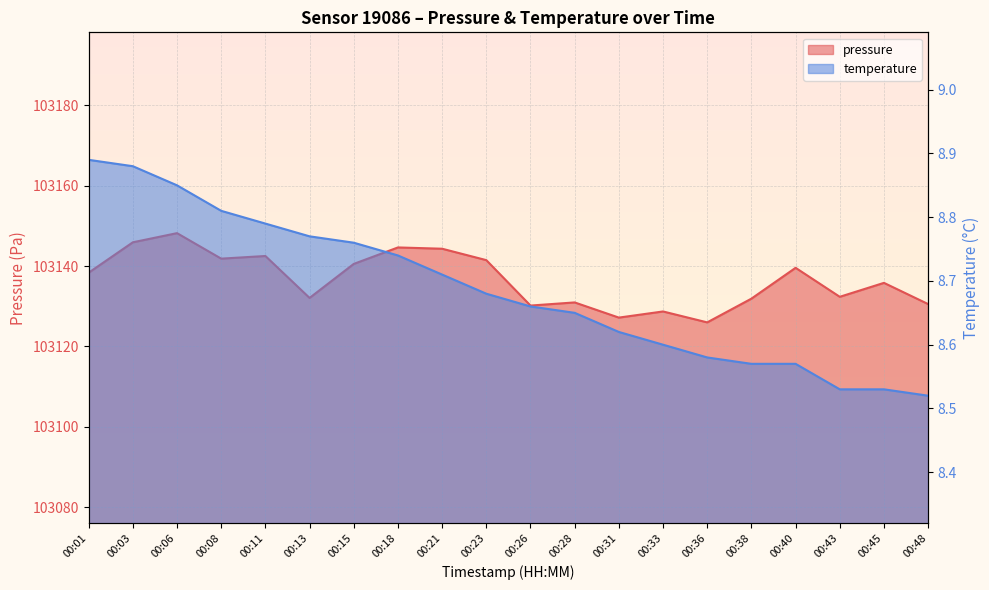

Which series has the largest range (max minus min)?

pressure